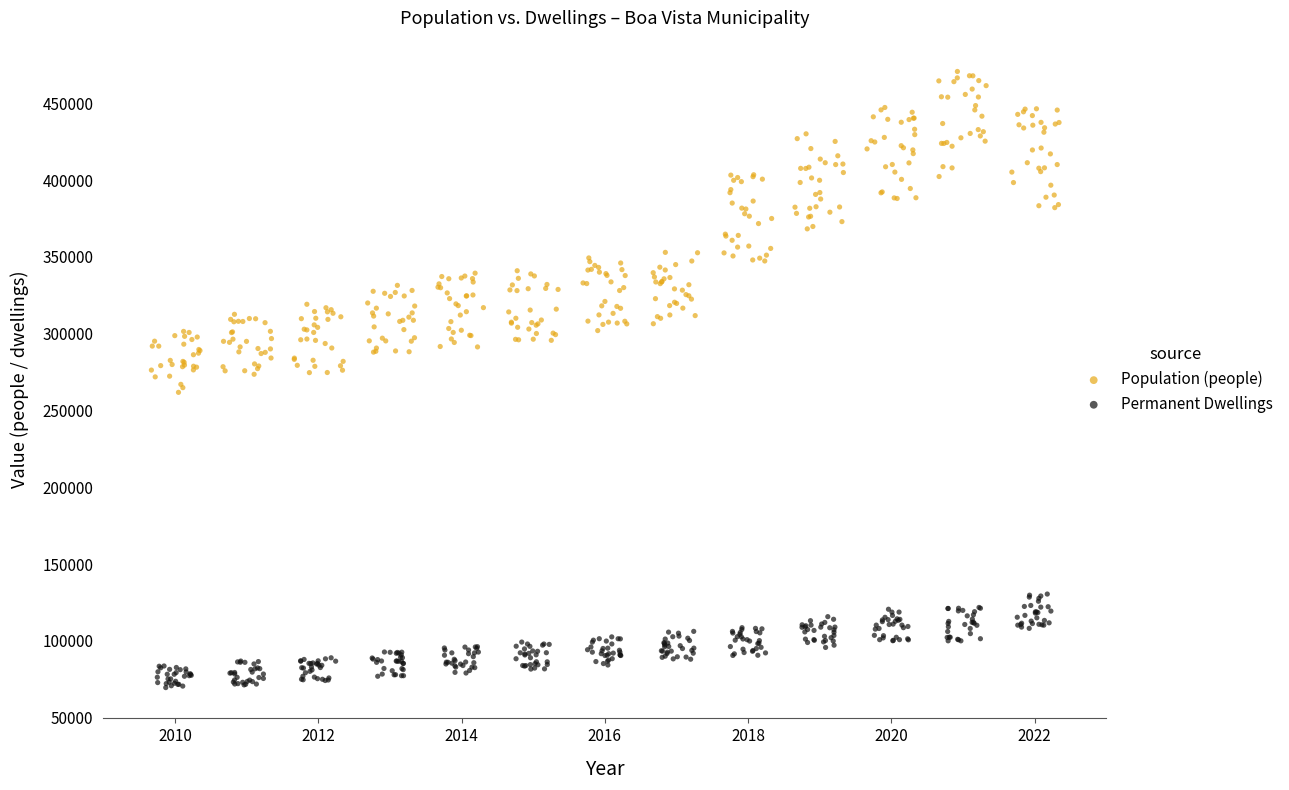

Which series has the widest spread of Y values?

Population (people)